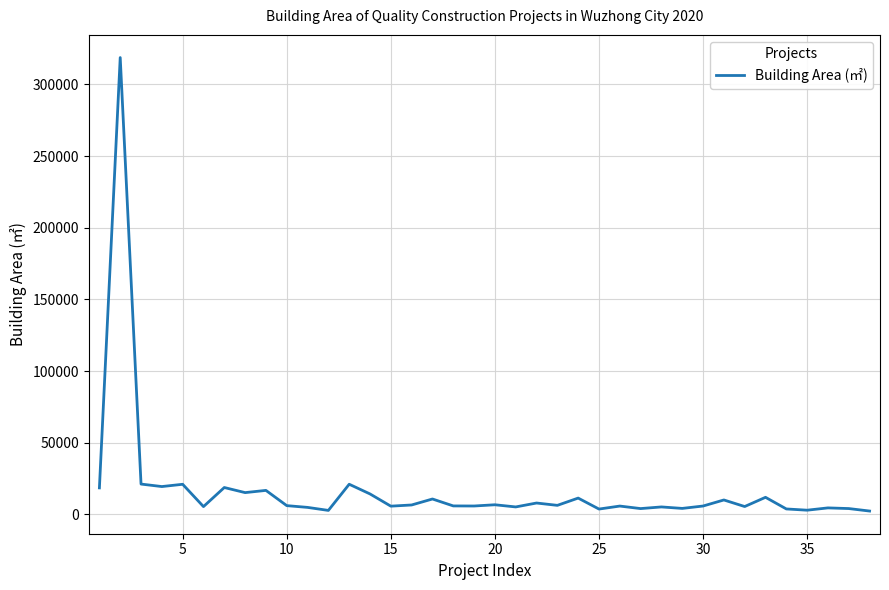

What is the greatest value displayed?

318732.0